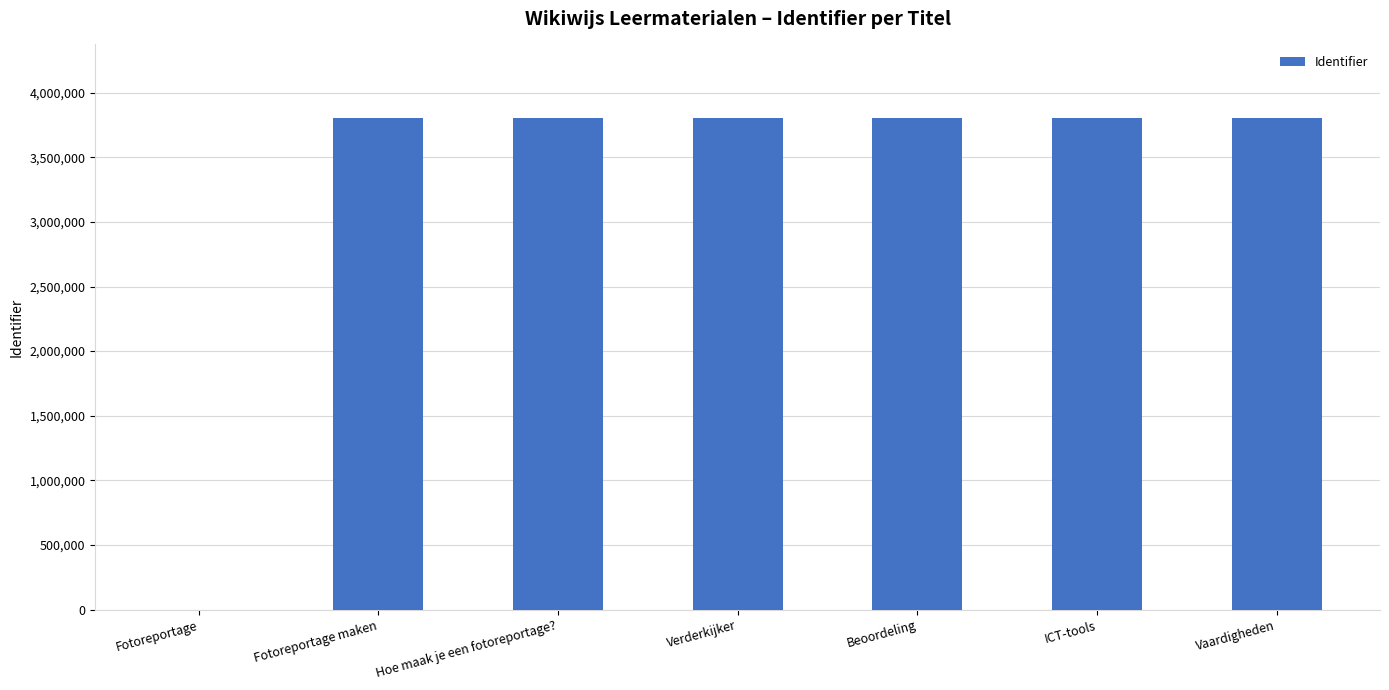

Are the bars horizontal?

No